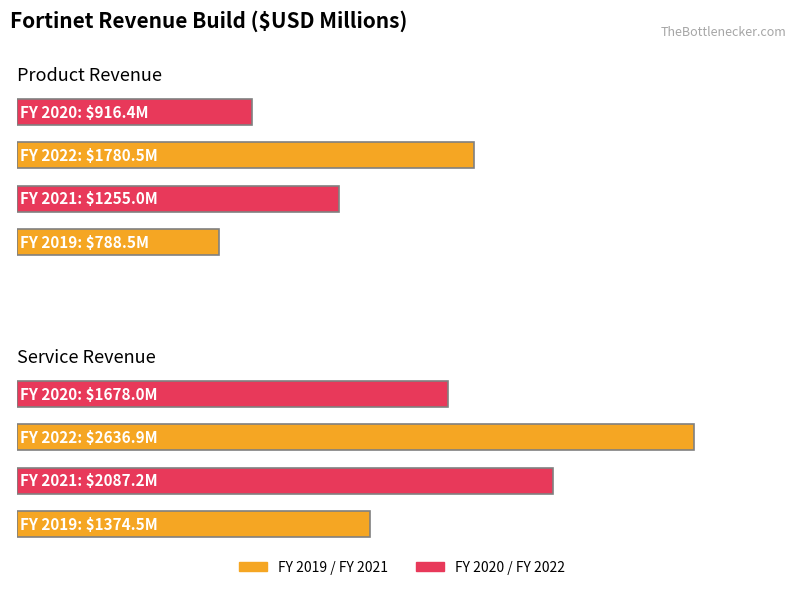

List the series in order of their overall mean, lowest first.

FY 2019, FY 2020, FY 2021, FY 2022